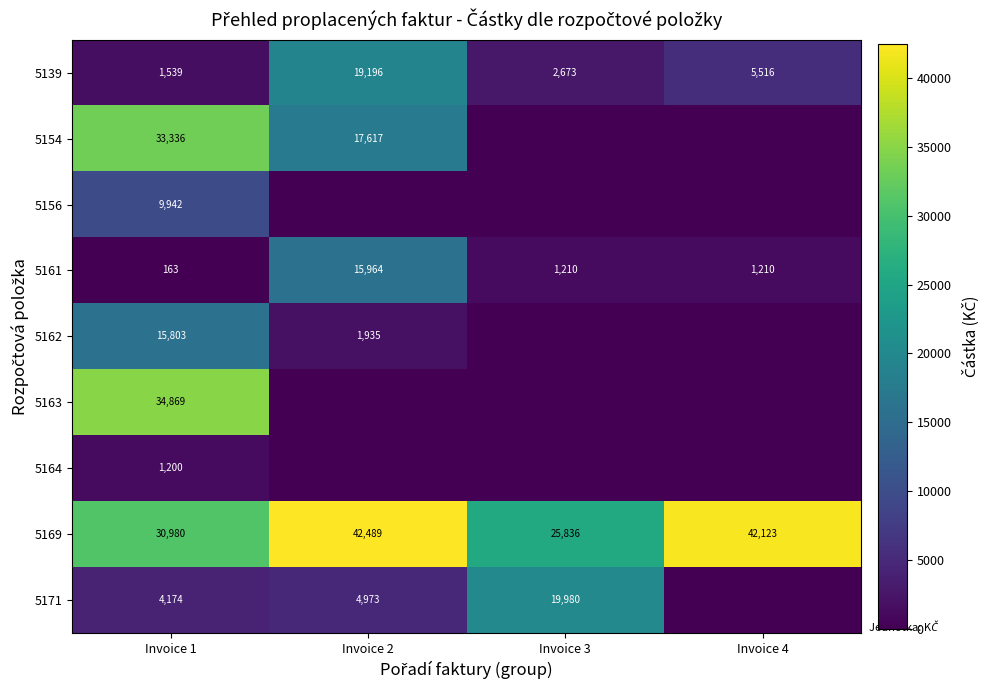

What is the maximum value for 5161?

15964